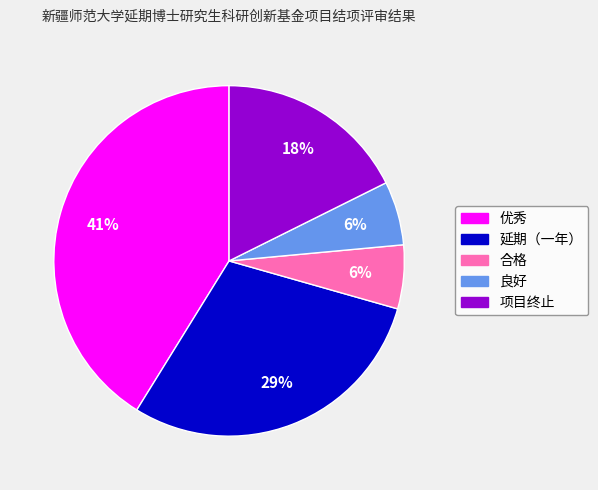

Is 项目终止 the majority of the pie?

No